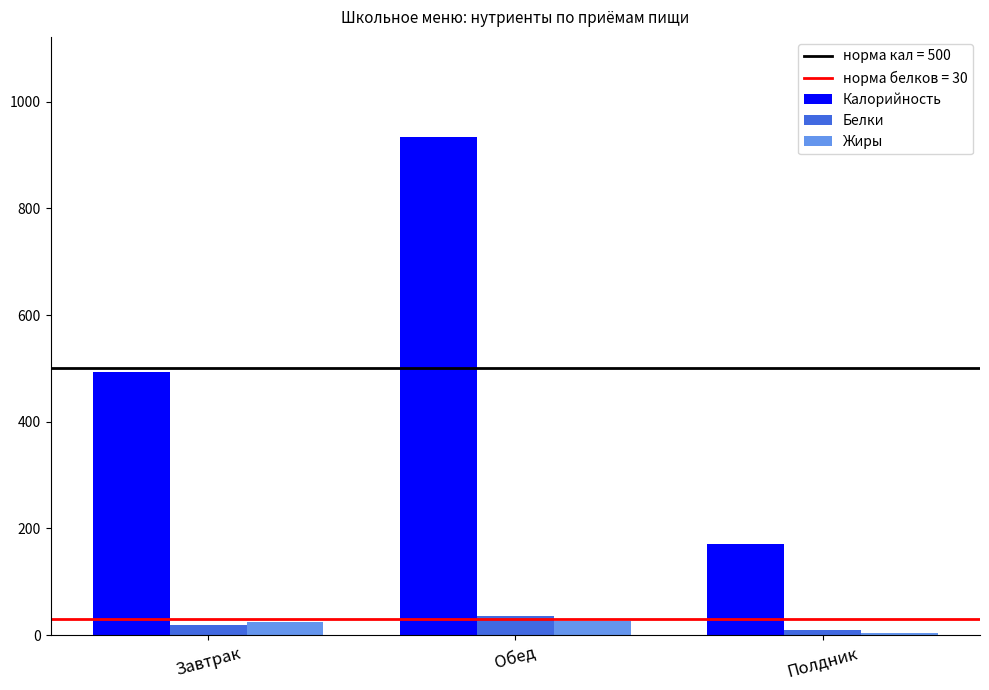

List the labels in order of Калорийность value, smallest first.

Полдник, Завтрак, Обед